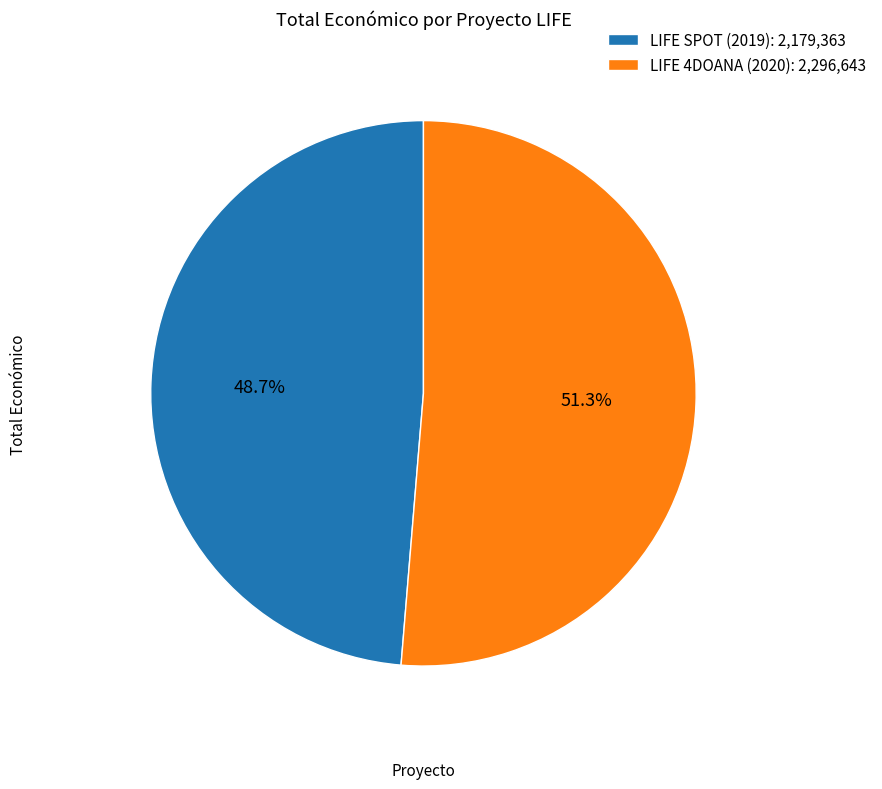

What percentage is the LIFE SPOT (2019) slice, to the nearest percent?

49%